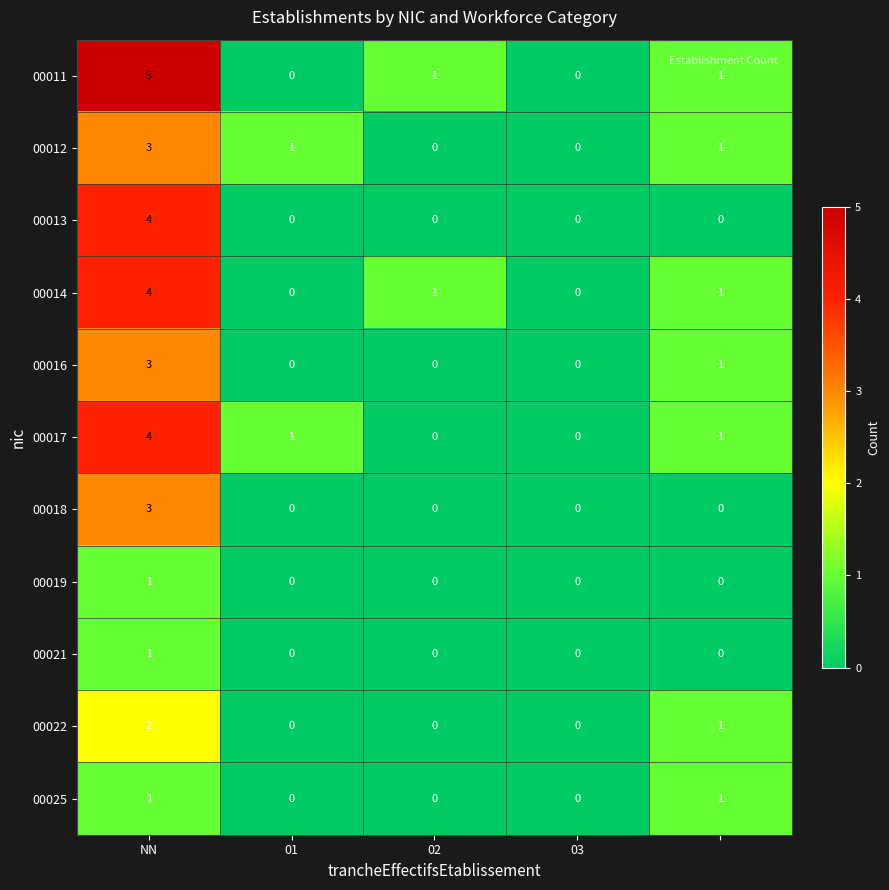

What is the difference between the maximum and minimum values in the 00018 series?

3